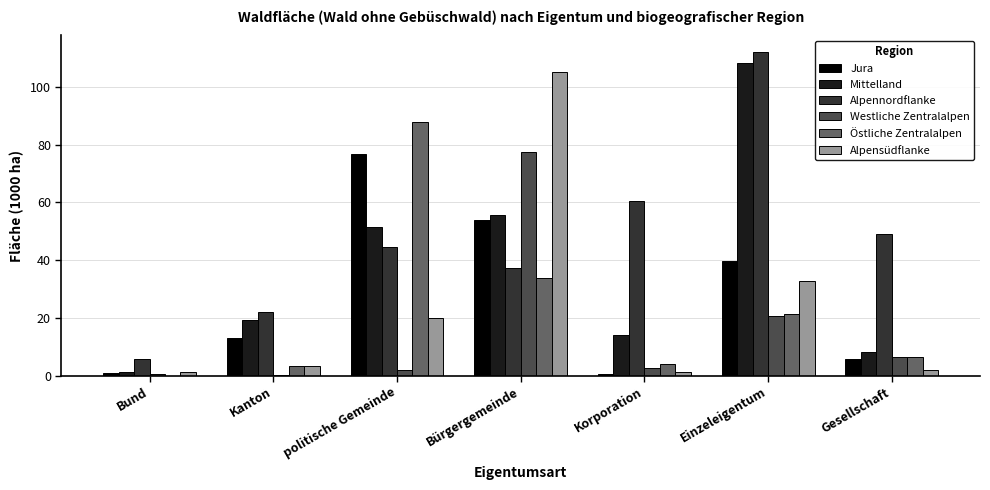

What is the difference between the Östliche Zentralalpen values at Gesellschaft and Kanton?

3.4